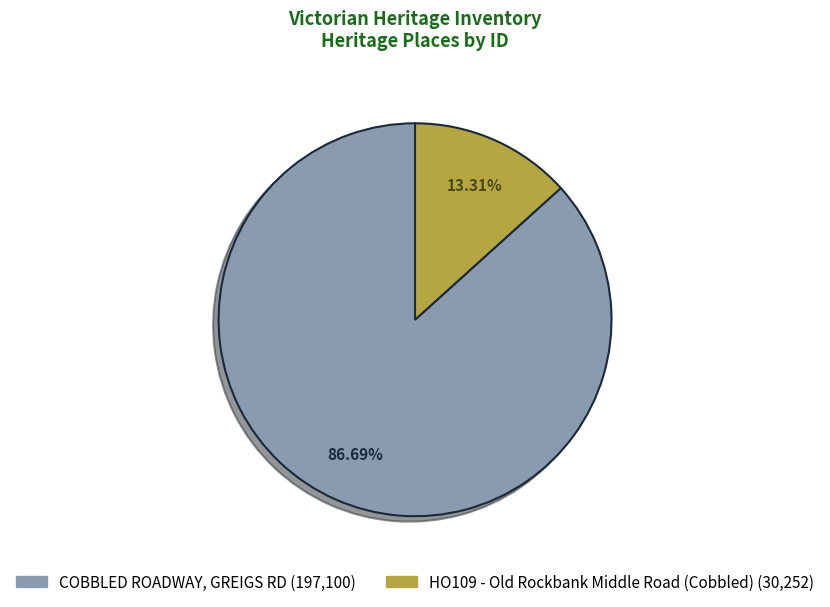

Which category has the smallest portion of the pie?

HO109 - Old Rockbank Middle Road (Cobbled)